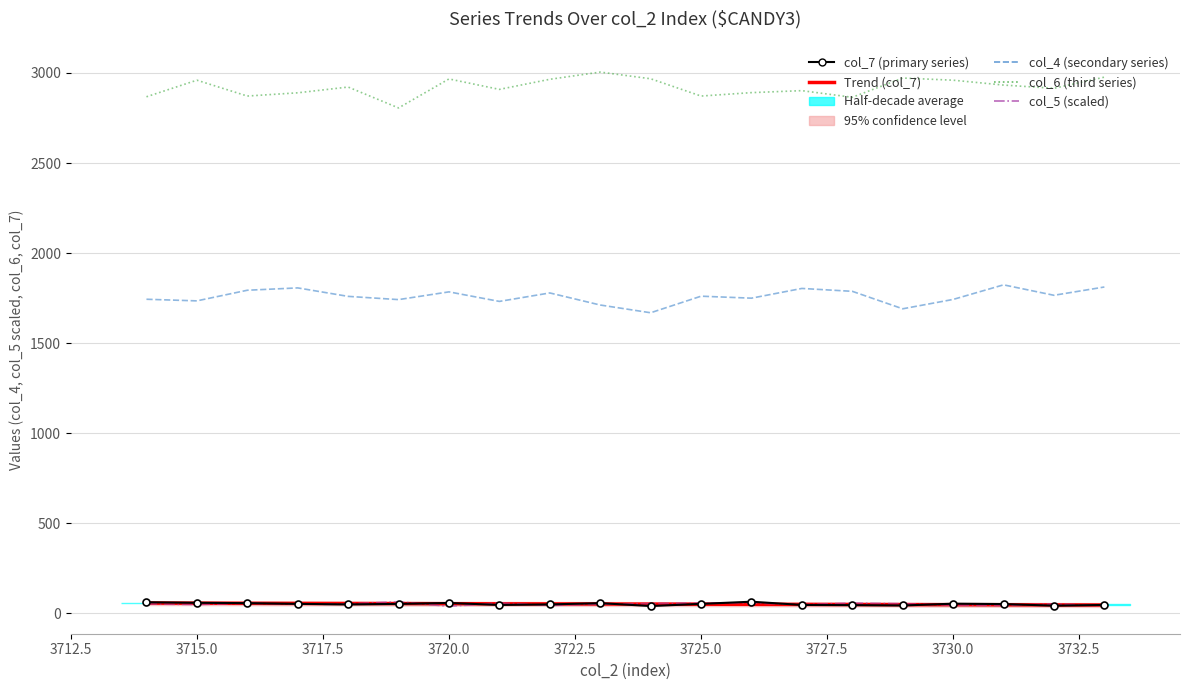

True or false: col_4 (secondary series) and col_6 (third series) cross at least once.

False